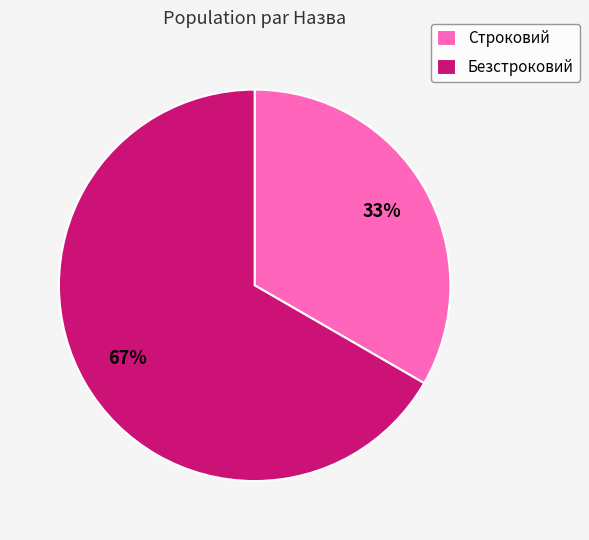

Count the number of slices in the pie.

2